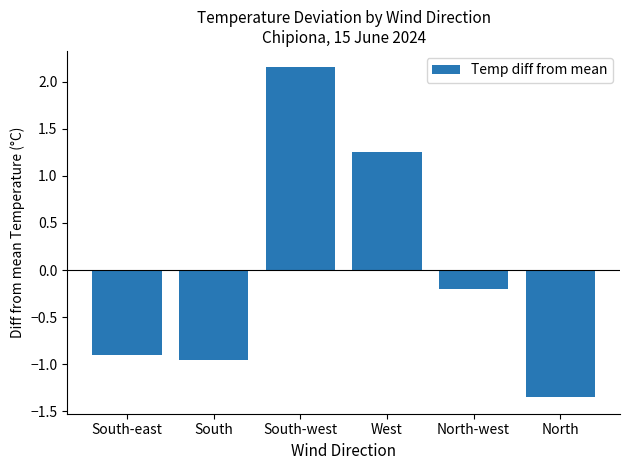

At which category does the chart reach its minimum across all series?

North